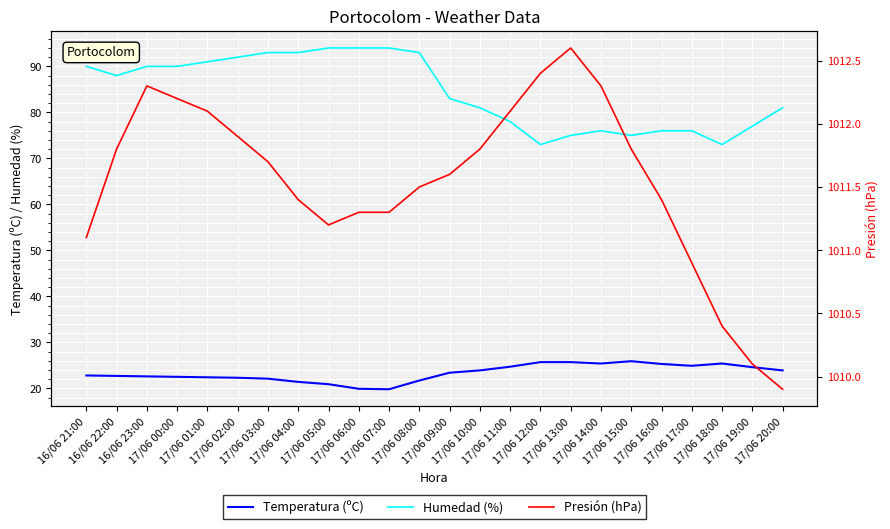

At which category does Presión (hPa) reach its first local peak?

16/06 23:00